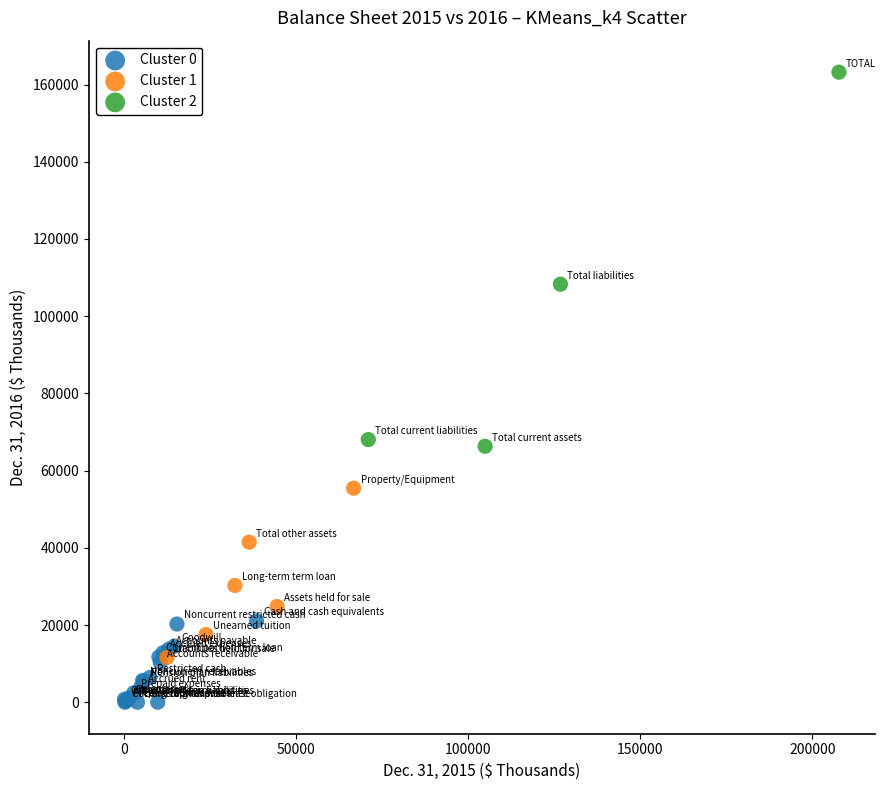

What are all the series names shown in the legend?

Cluster 0, Cluster 1, Cluster 2